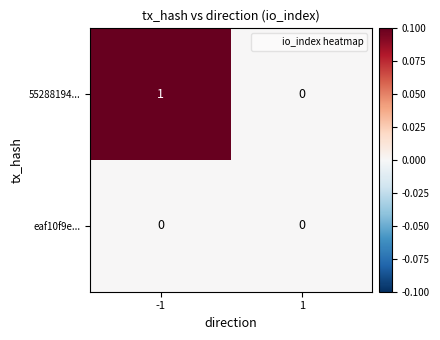

At which category is the sum across all series the highest?

-1